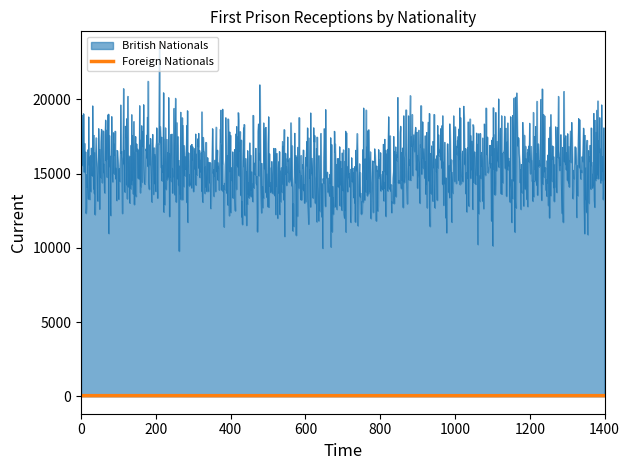

Does the chart display data point markers on the line(s)?

No